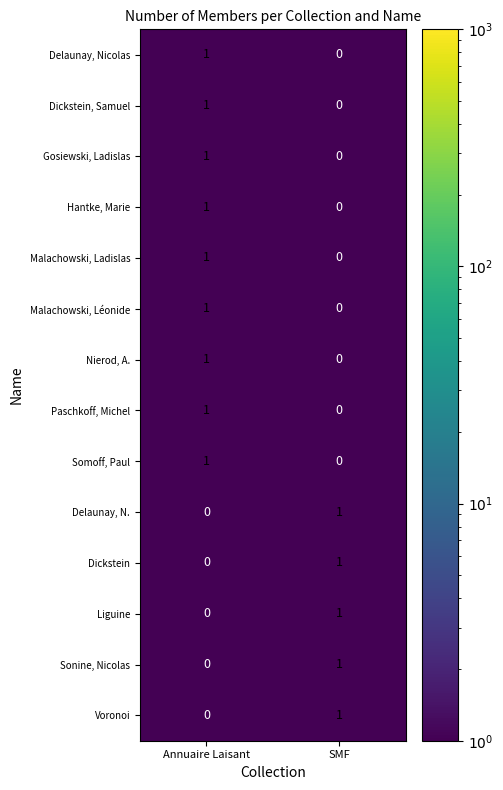

At how many categories does at least one series exceed 0?

2